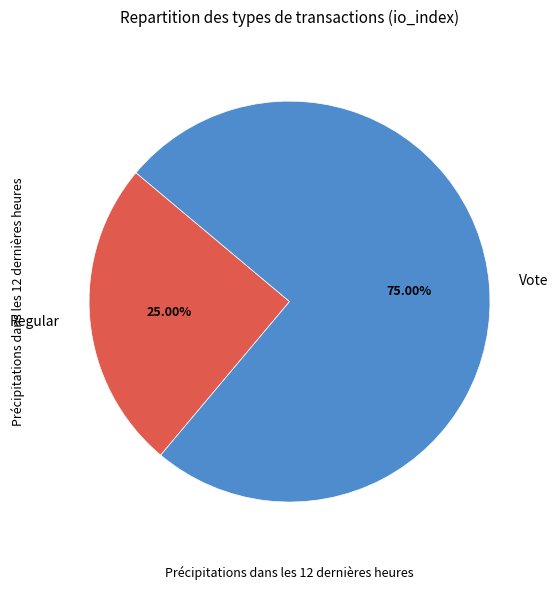

Does Vote represent more than half of the total?

Yes